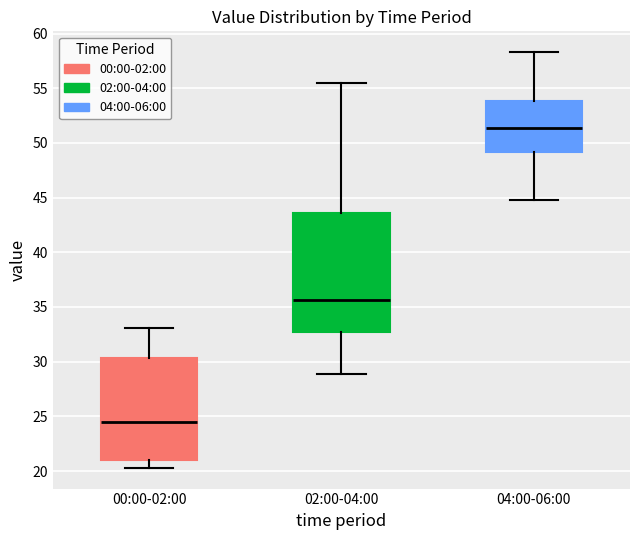

Which box's median line is the lowest?

00:00-02:00